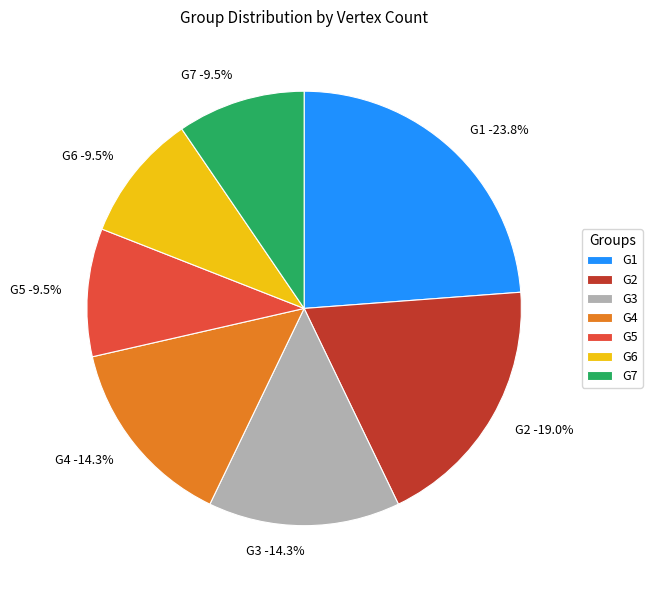

Approximately how many times larger is the value at G7 compared to G3?

0.7